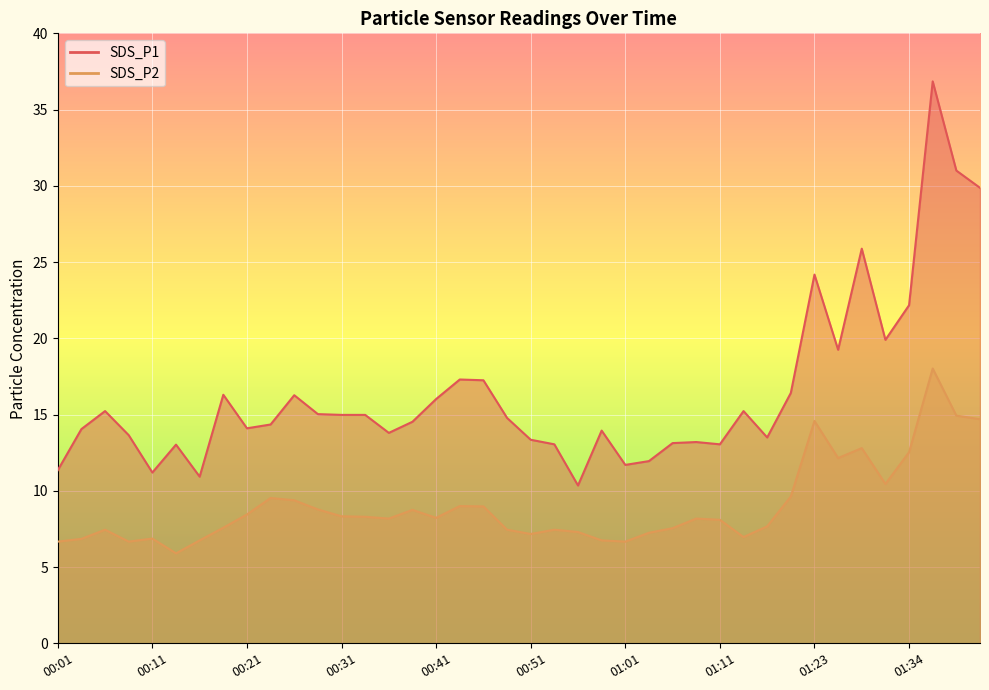

How many series are shown in this chart?

2